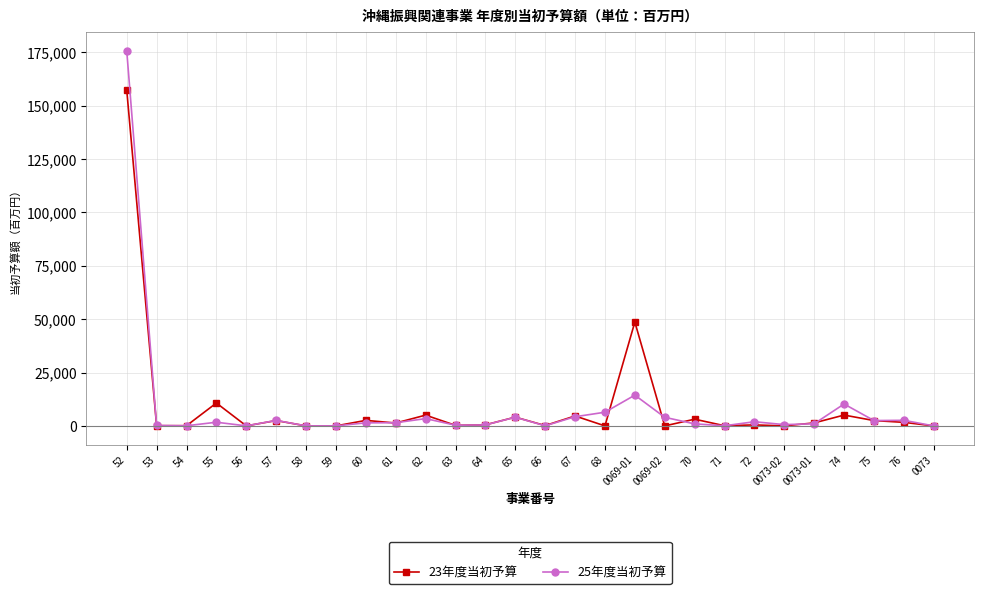

The 23年度当初予算 series shows 14.9 at 56. True or false?

True